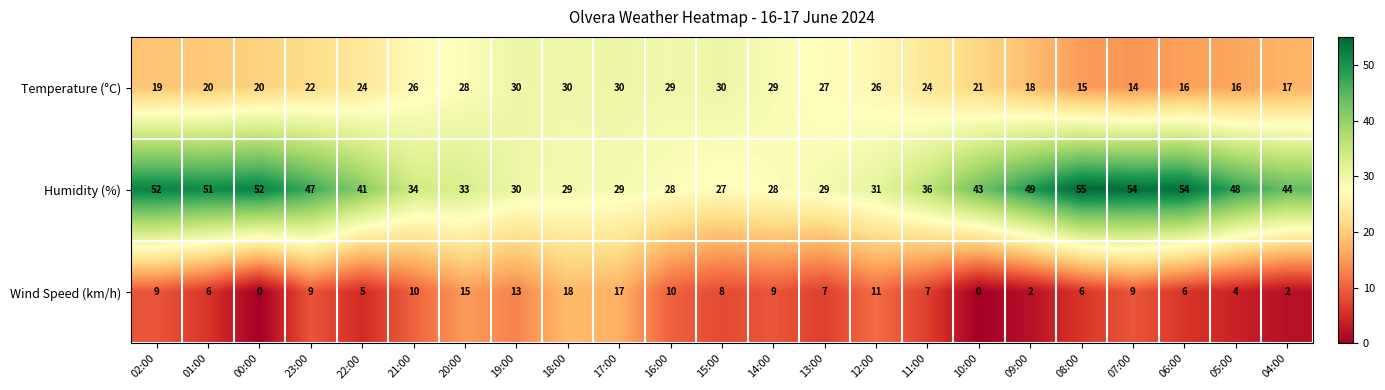

The Temperature (°C) series shows 14 at 23:00. True or false?

False